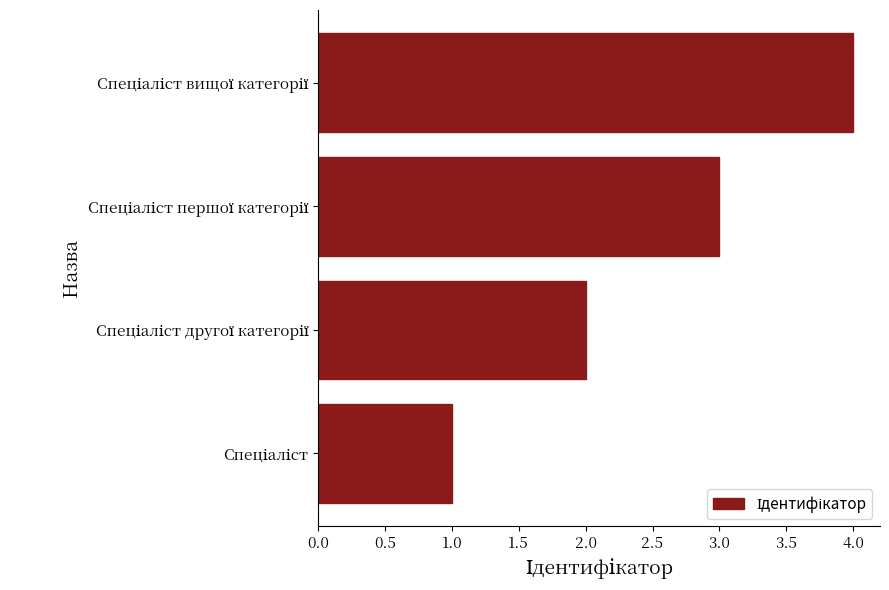

What is the maximum value shown in the chart?

4